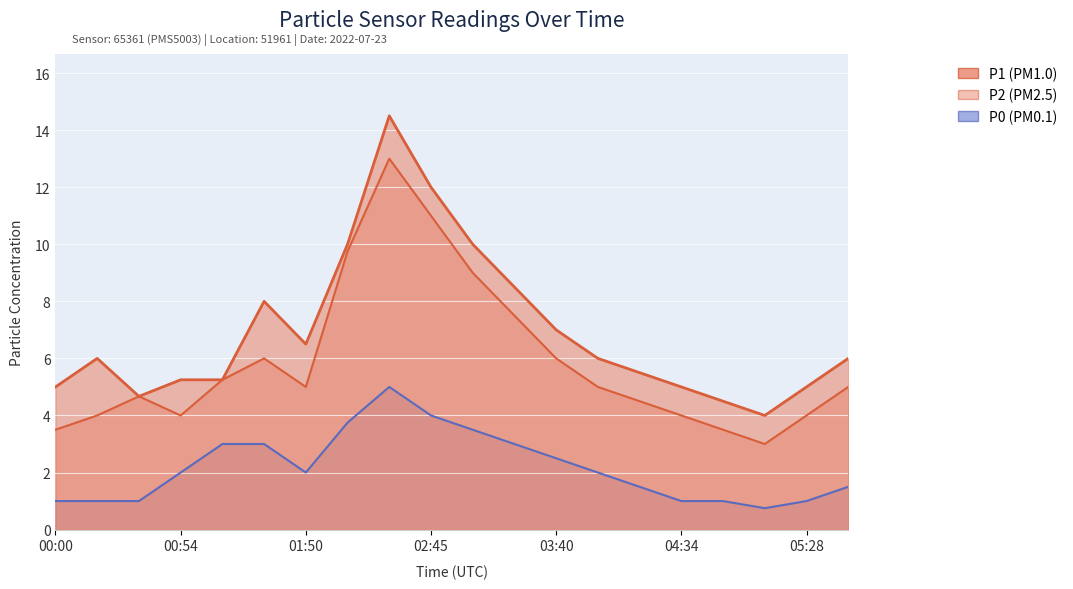

Which label corresponds to the smallest value in the chart?

05:10